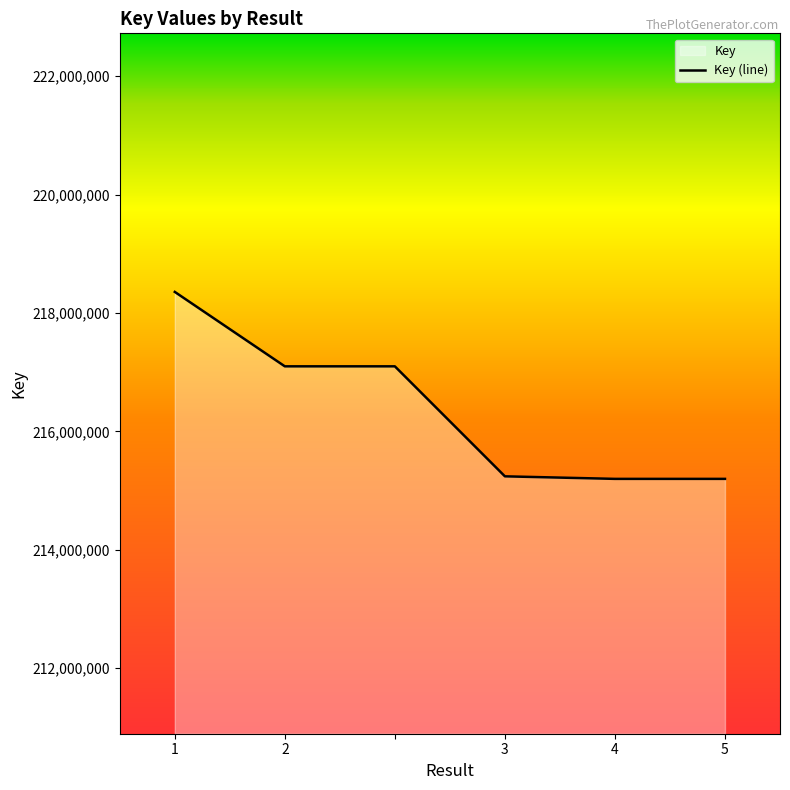

The chart shows a value of 105497615 at 1. True or false?

False